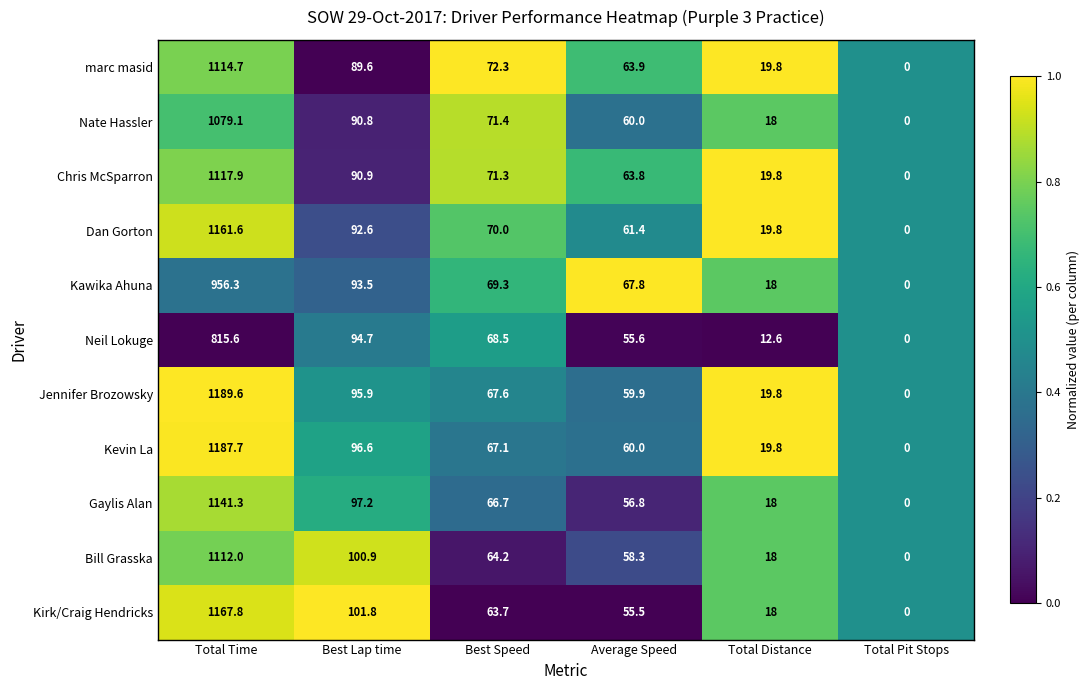

Which series has the largest total across all categories?

Jennifer Brozowsky